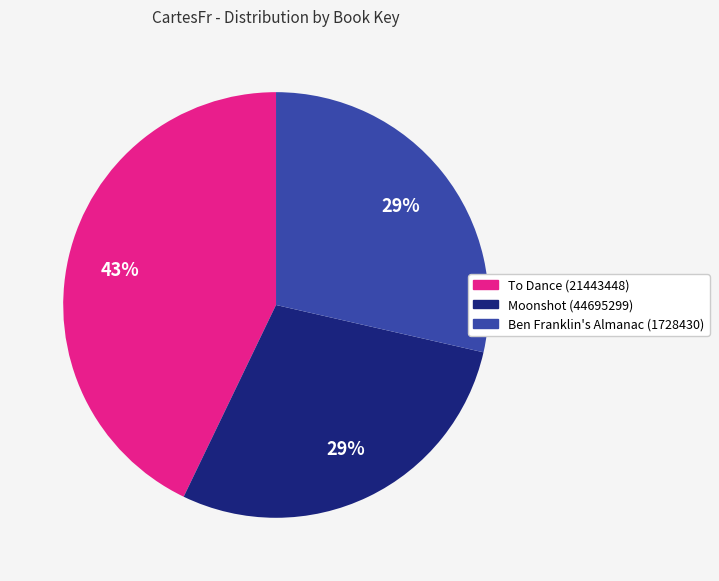

Between Ben Franklin's Almanac (1728430) and To Dance (21443448), which is larger?

To Dance (21443448)